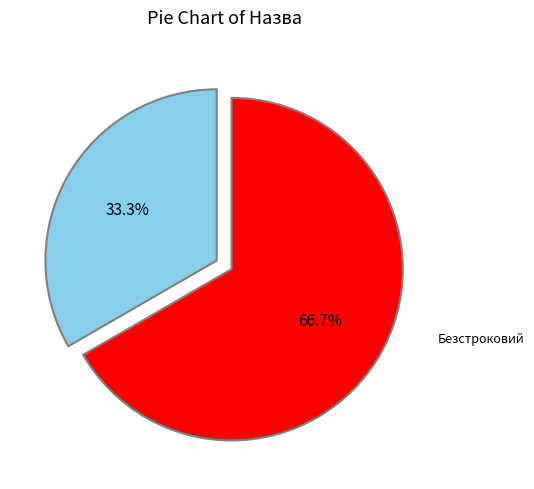

Does any single category account for the majority?

Yes